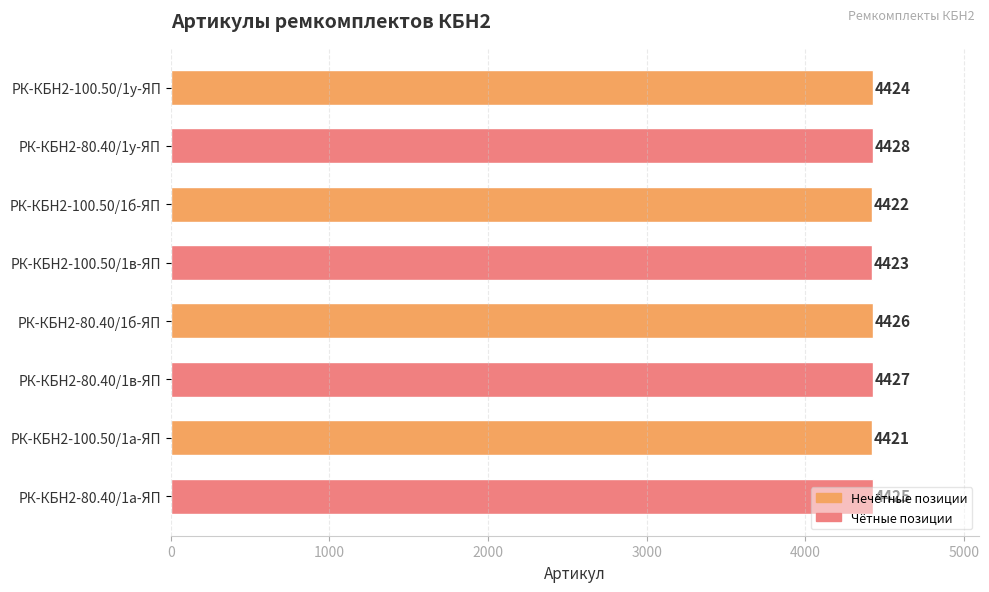

How many series are shown in this chart?

1